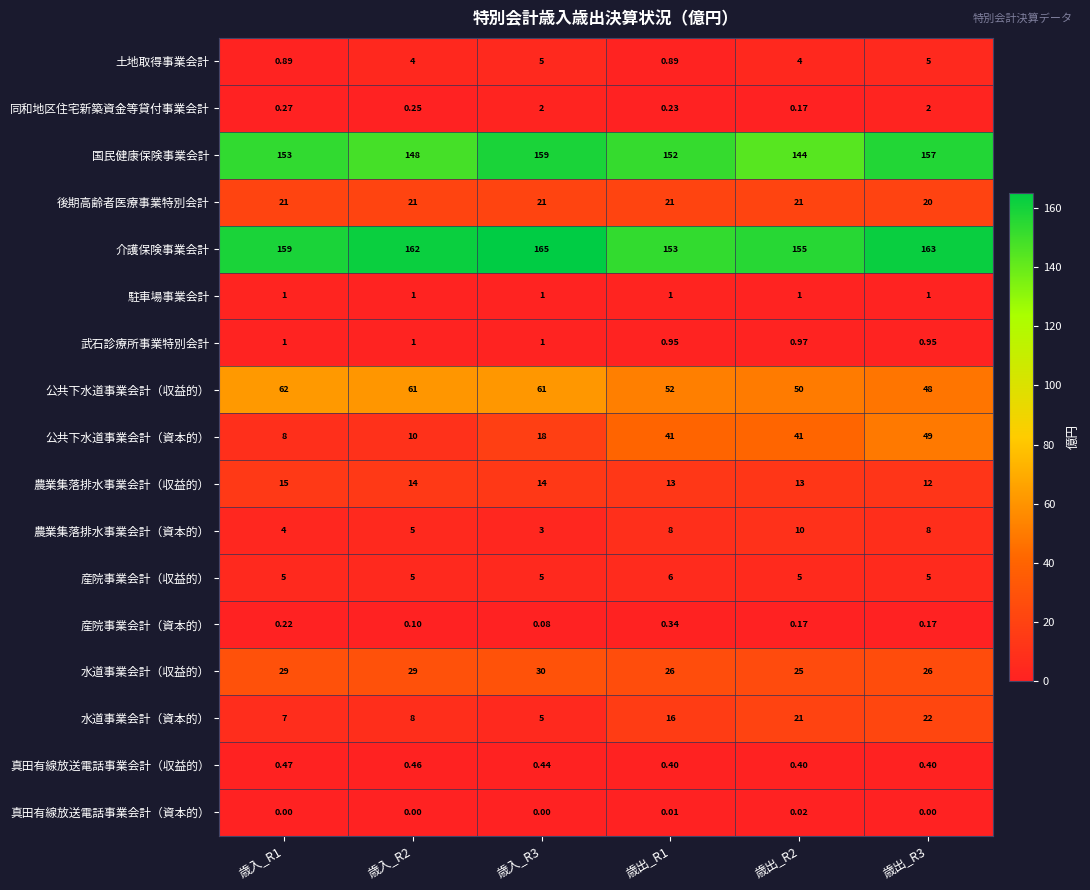

How many data points in 公共下水道事業会計（収益的） are less than 61?

3